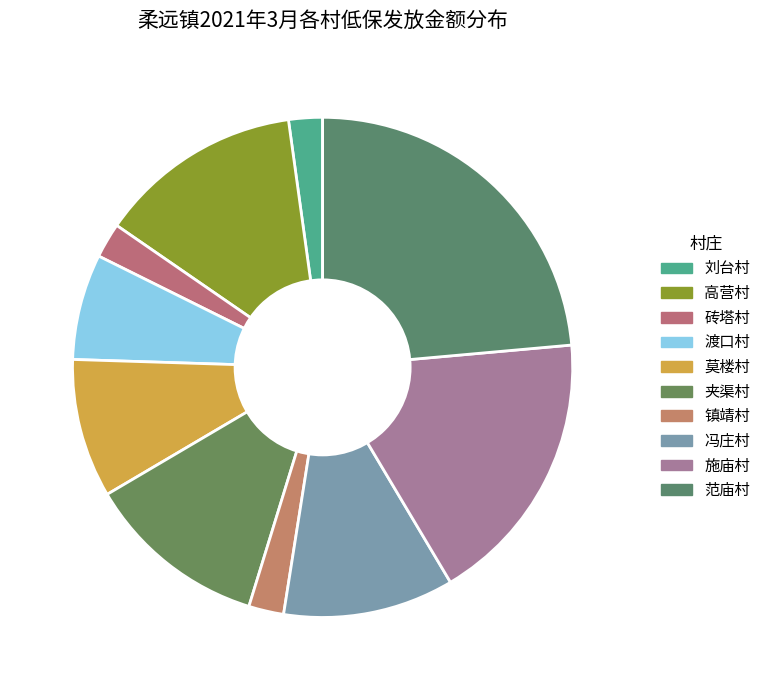

To the nearest percent, what is the difference between the 渡口村 and 冯庄村 slice percentages?

4%